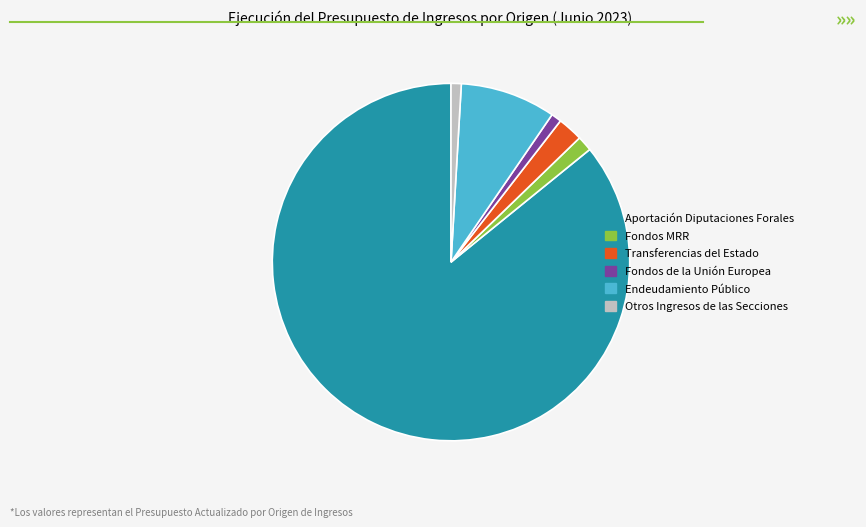

Which slice is the largest?

APORTACION DE LAS DIPUTACIONES FORALES